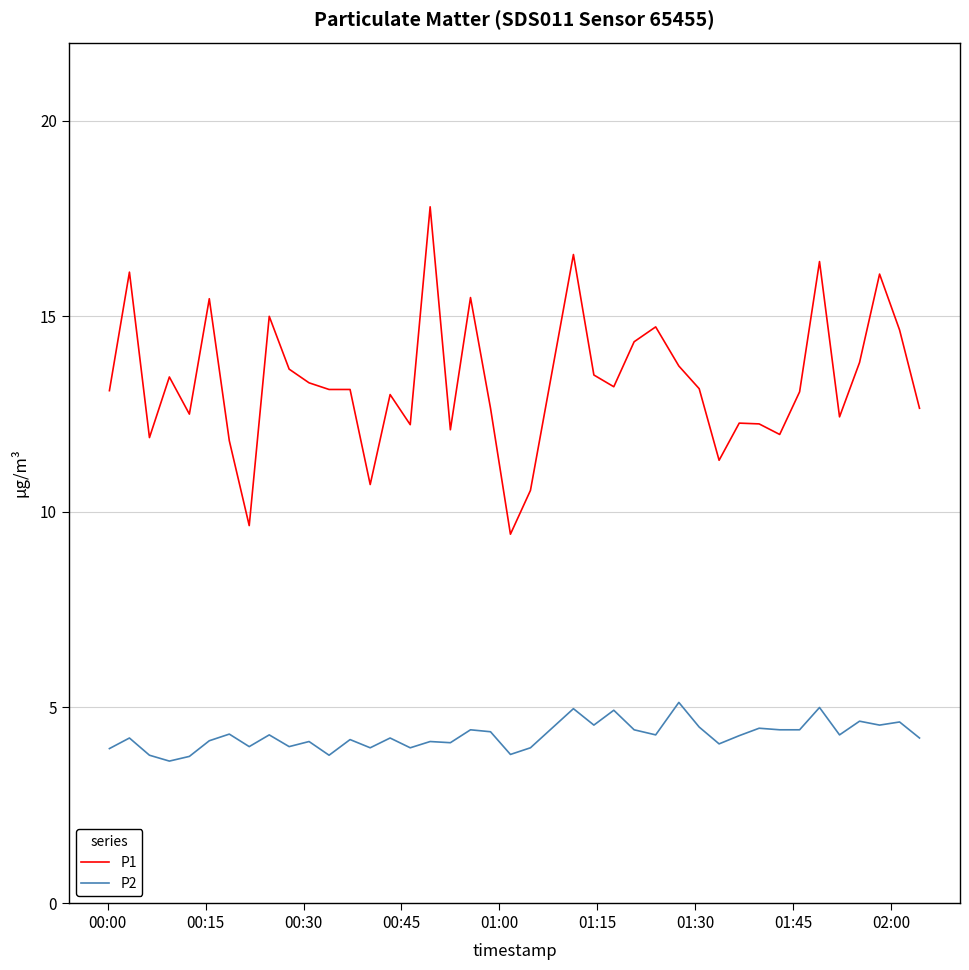

What is the highest value of the P2 series?

5.1